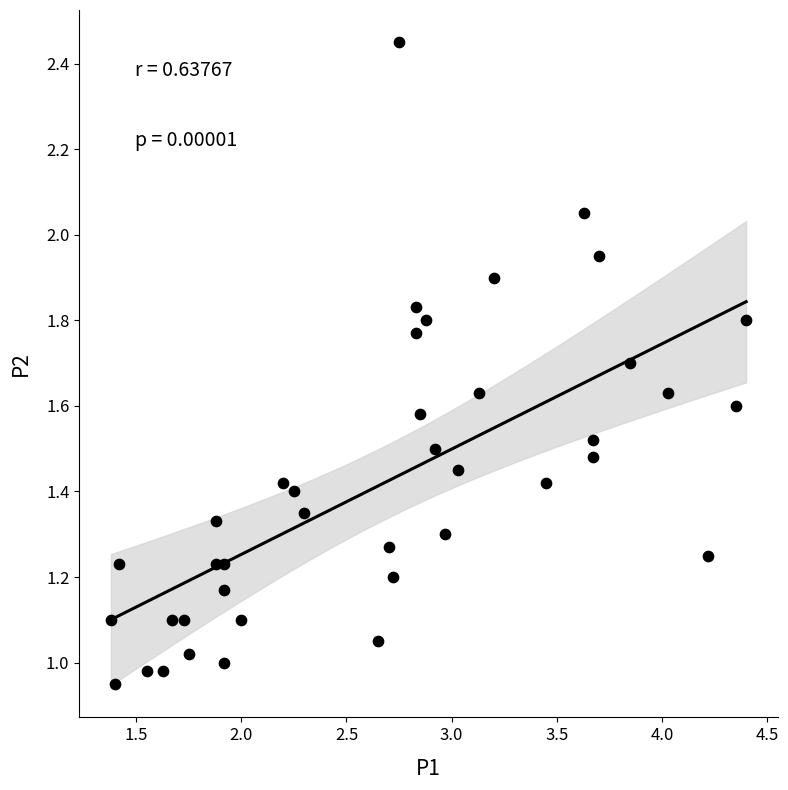

What is the range of X values (max minus min)?

3.0